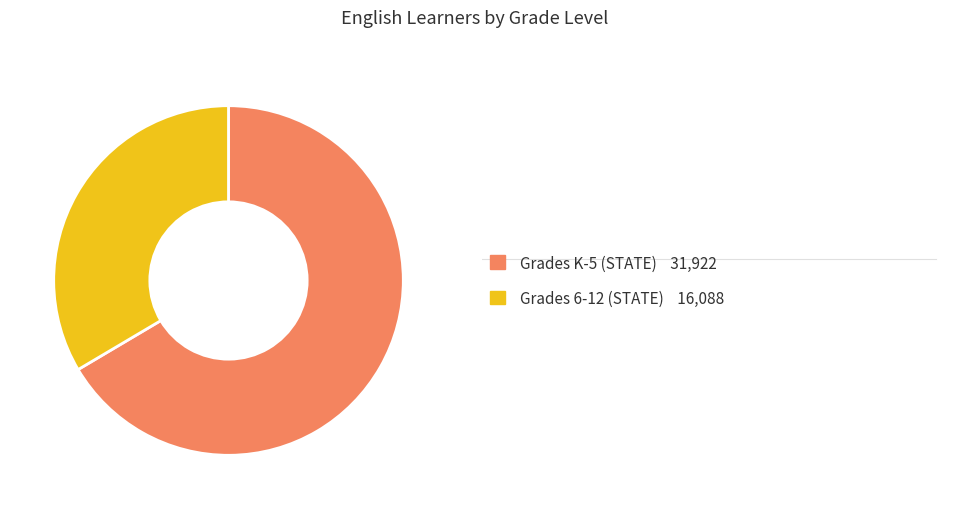

How many segments does this pie chart have?

2